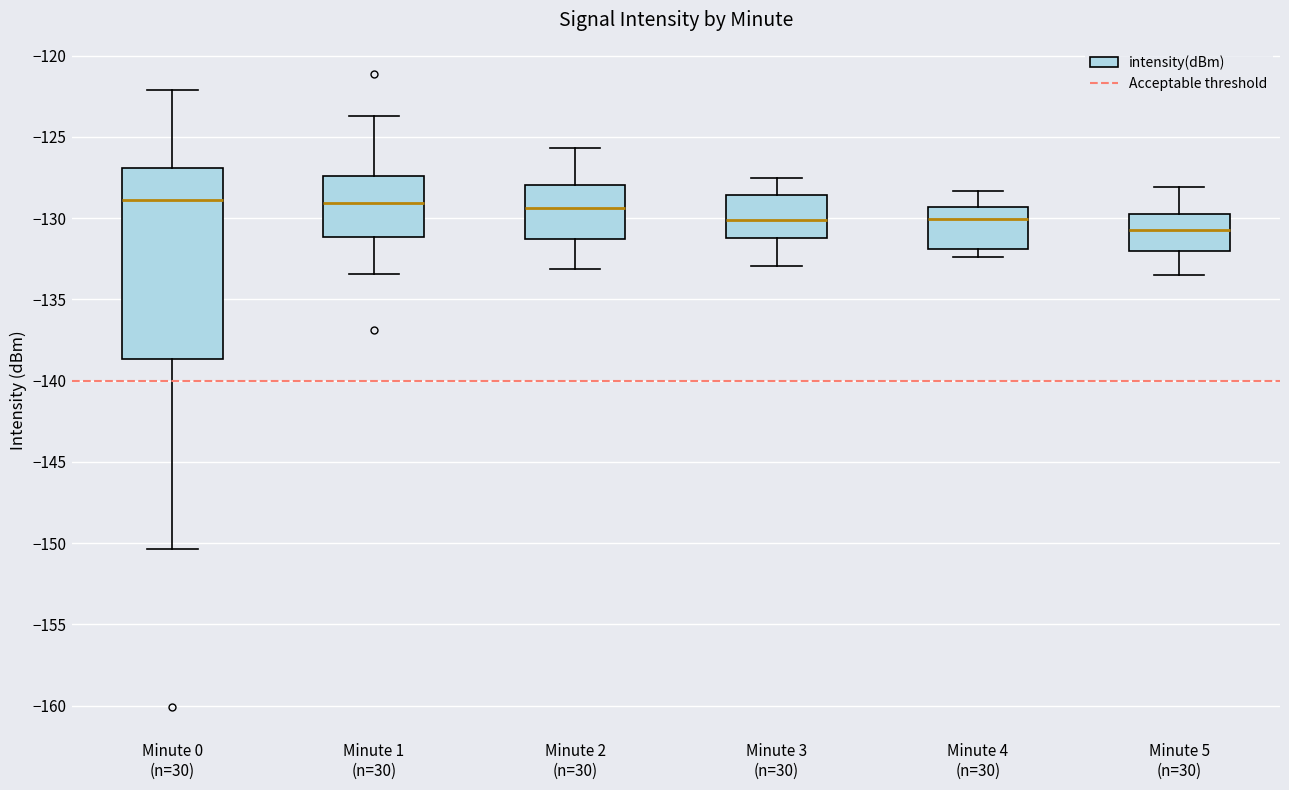

Reading left to right, transcribe this box plot: for each box, give where its median line is, the range the box spans, and where its two whiskers end, as read against the y-axis. The values are not printed on the chart, so give them approximately, as read against the axis.

Minute 0 (n=30): median -129.0, box -138.5 to -127.0, whiskers -150.5 to -122.0
Minute 1 (n=30): median -129.0, box -131.0 to -127.5, whiskers -133.5 to -123.5
Minute 2 (n=30): median -129.5, box -131.5 to -128.0, whiskers -133.0 to -125.5
Minute 3 (n=30): median -130.0, box -131.0 to -128.5, whiskers -133.0 to -127.5
Minute 4 (n=30): median -130.0, box -132.0 to -129.5, whiskers -132.5 to -128.5
Minute 5 (n=30): median -131.0, box -132.0 to -130.0, whiskers -133.5 to -128.0